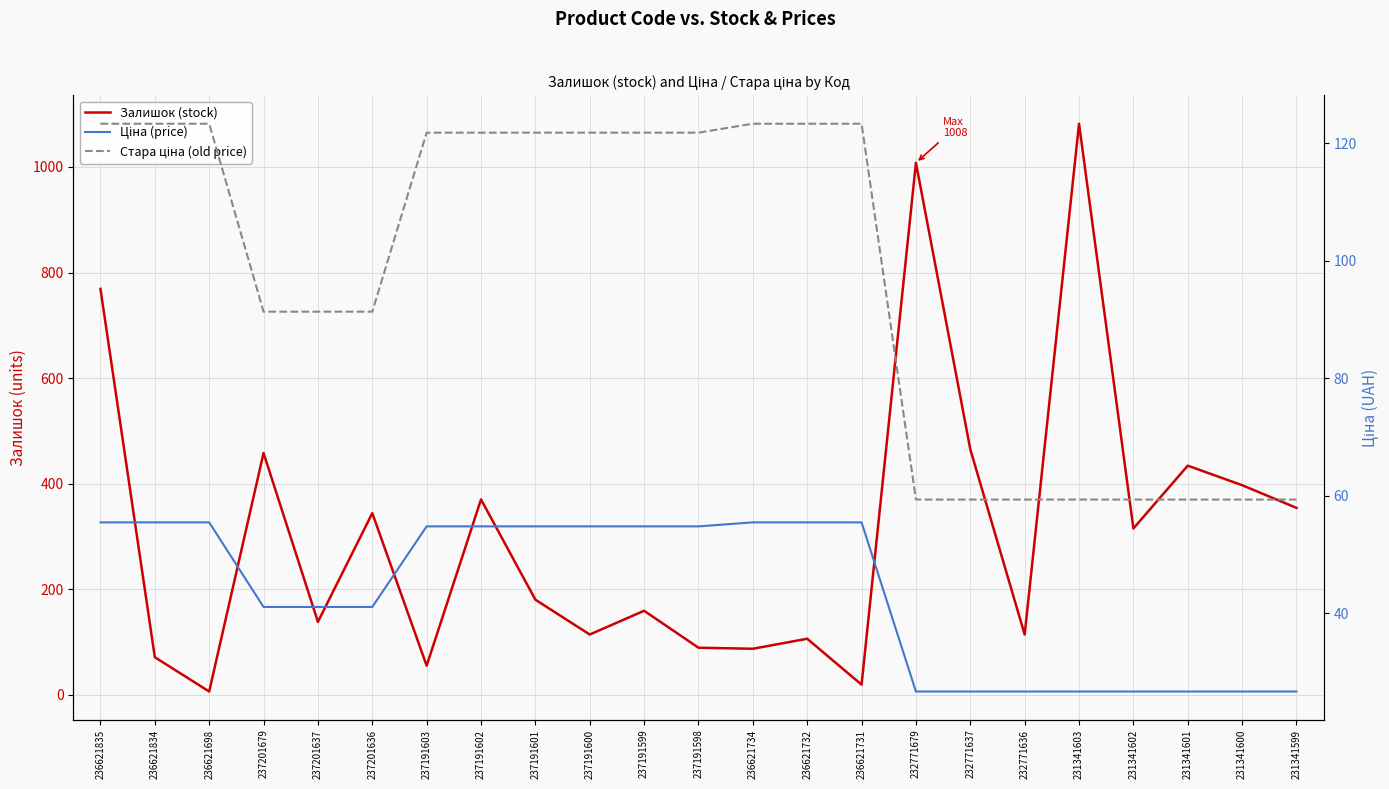

True or false: Стара ціна (old price) and Ціна (price) intersect in this chart.

False